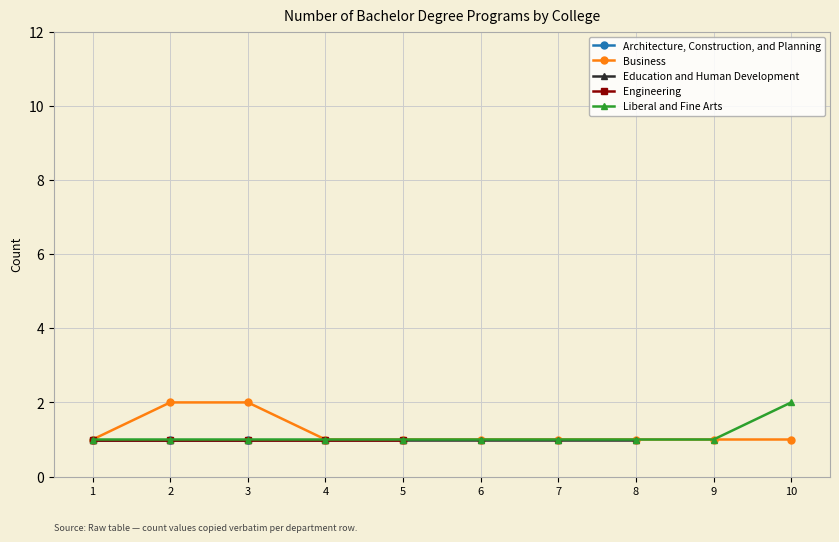

Is this an area chart (filled region under the line)?

No